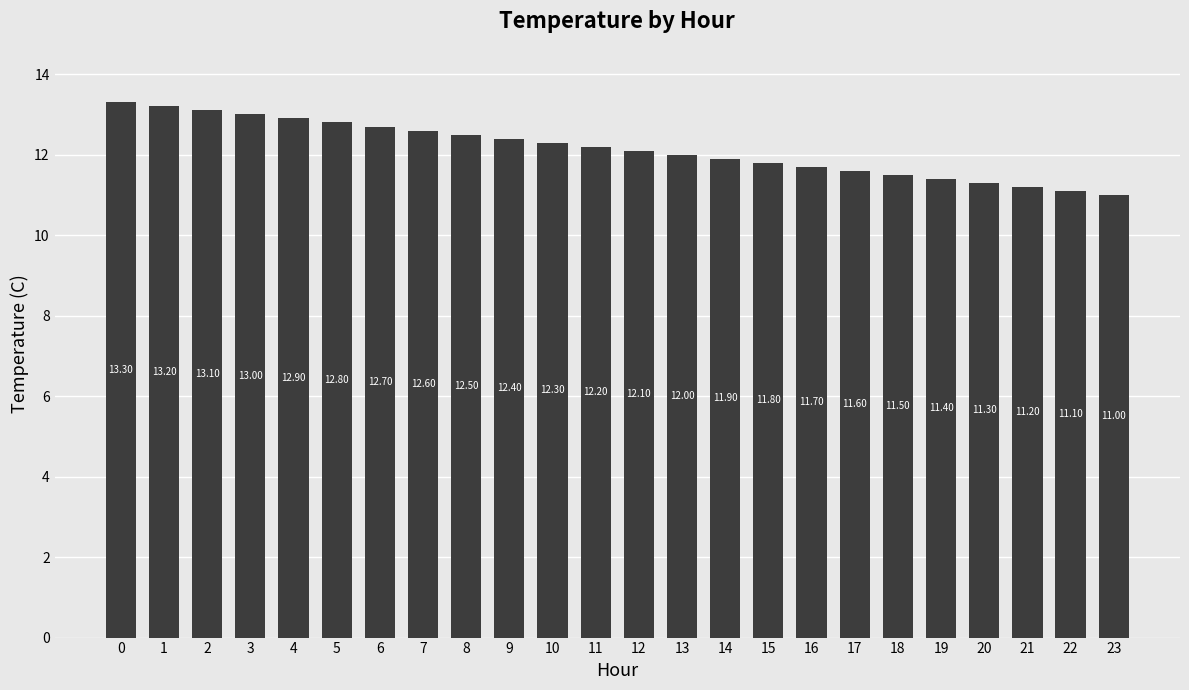

What is the sum of the values at 12 and 2?

25.2